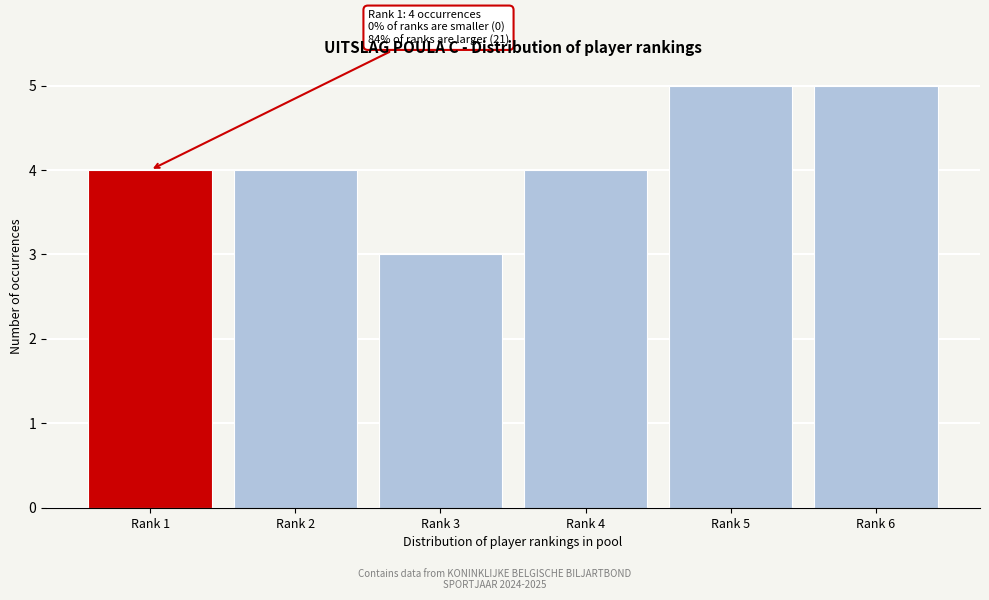

Reading right to left, list all the values displayed in this chart.

Rank 6=5	Rank 5=5	Rank 4=4	Rank 3=3	Rank 2=4	Rank 1=4